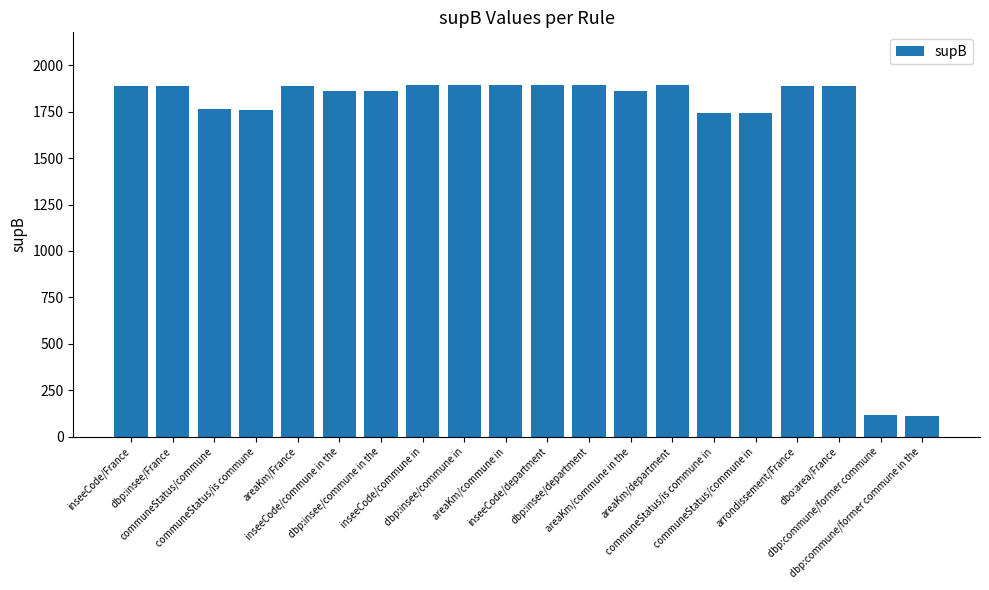

What is the greatest value displayed?

1894